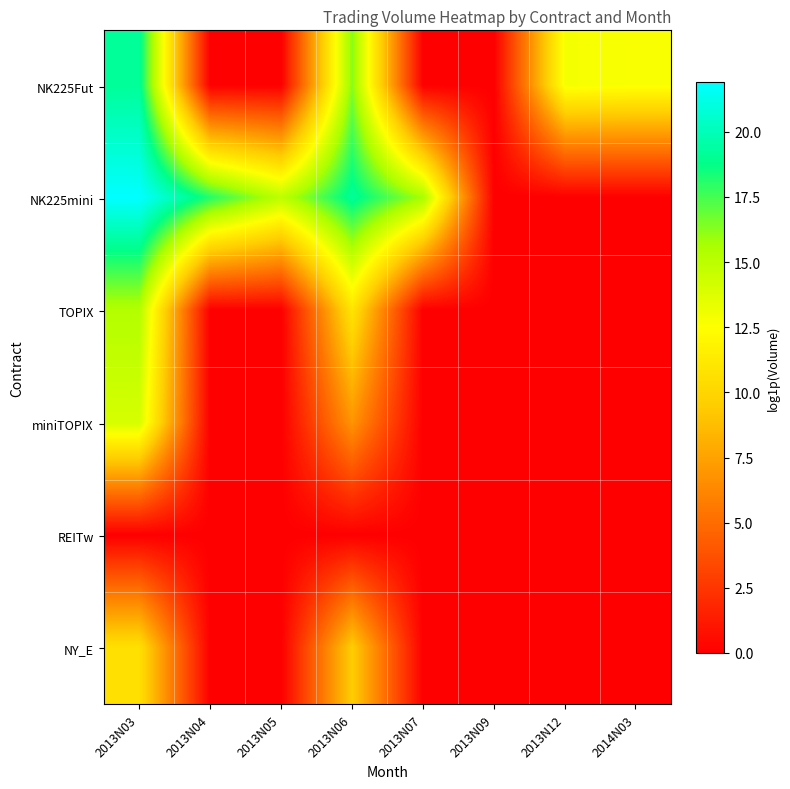

List the series in order of their peak value, lowest first.

REITw, NY_E, miniTOPIX, TOPIX, NK225Fut, NK225mini